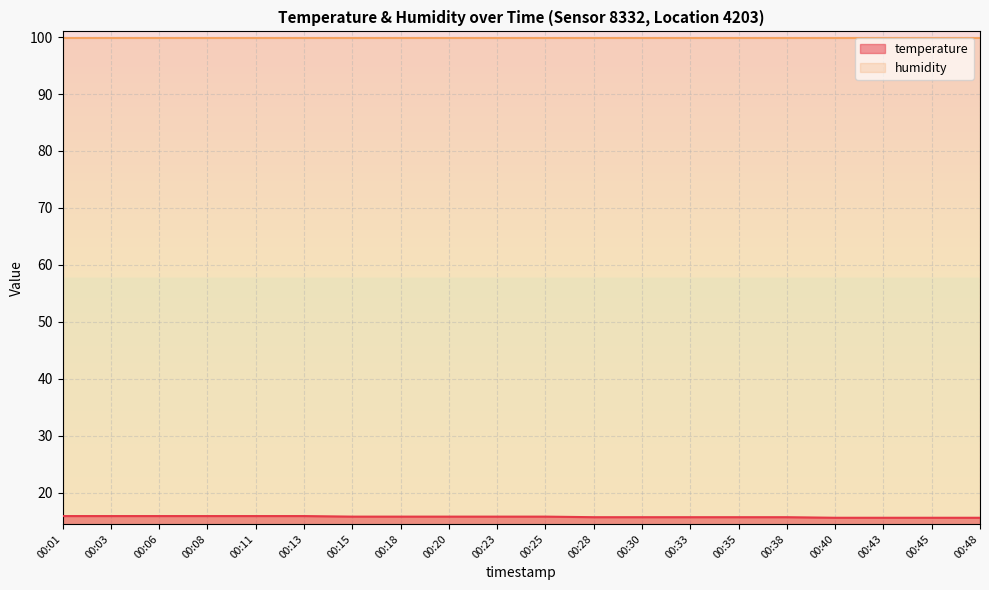

How many values are between 15 and 16?

20